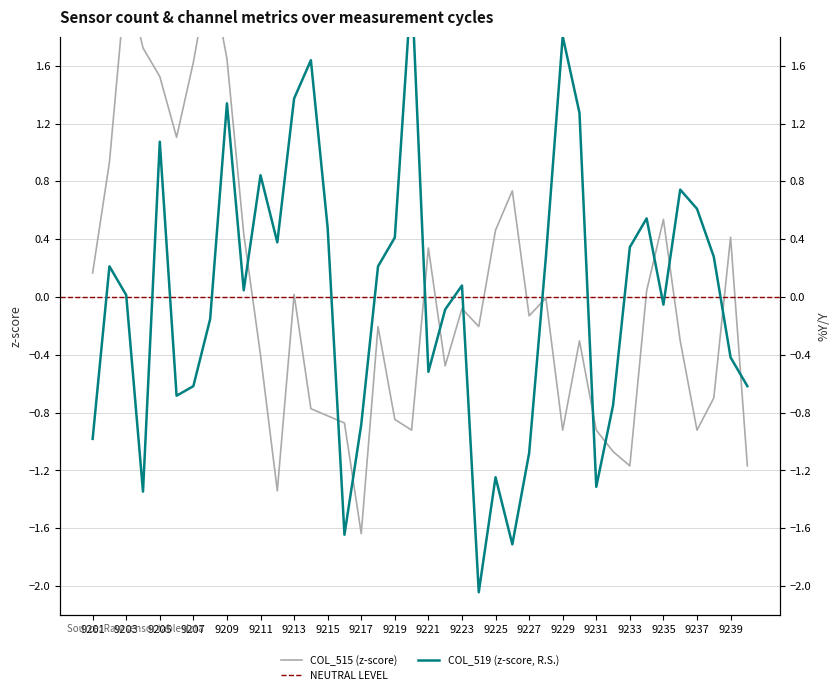

Is it true that col_519 equals -2.0 at 9224?

True